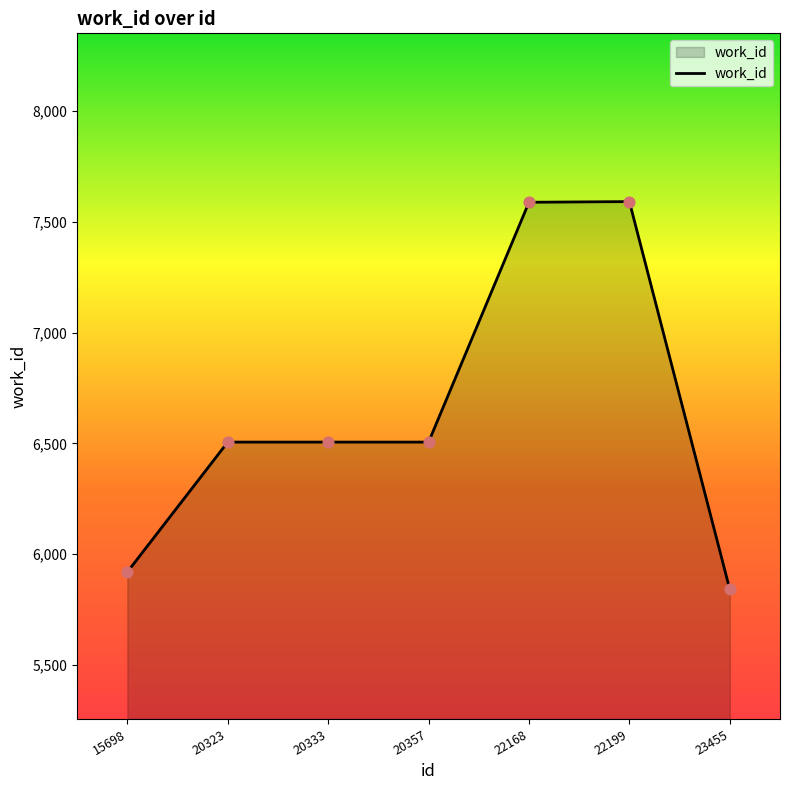

What is the change in value from 20357 to 23455?

-665